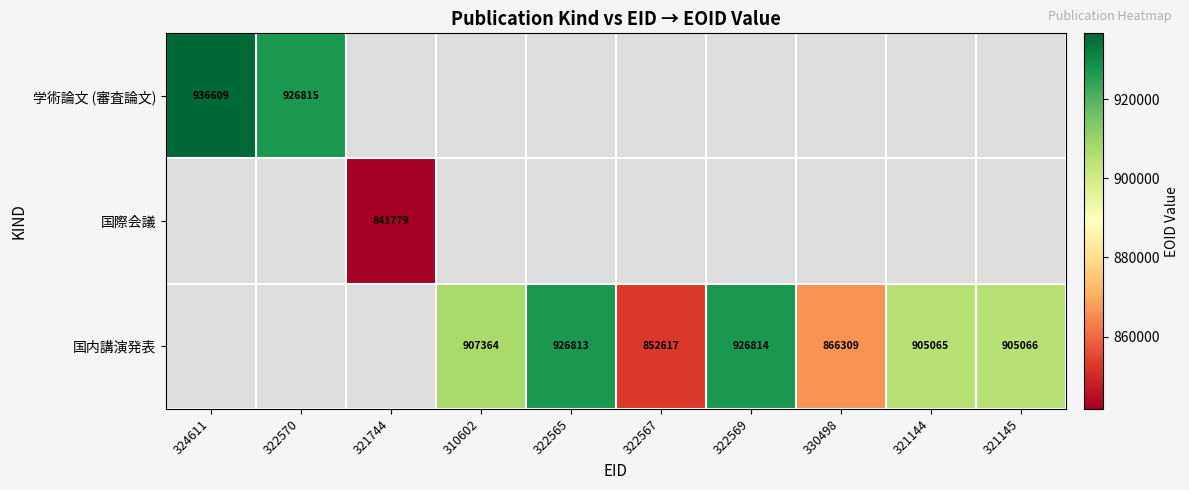

The value of 国内講演発表 at 330498 is 1348061. True or false?

False